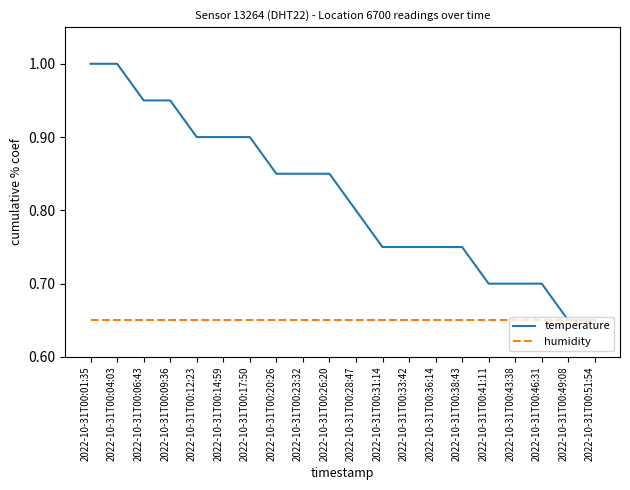

List the series in order of their overall mean, lowest first.

humidity, temperature